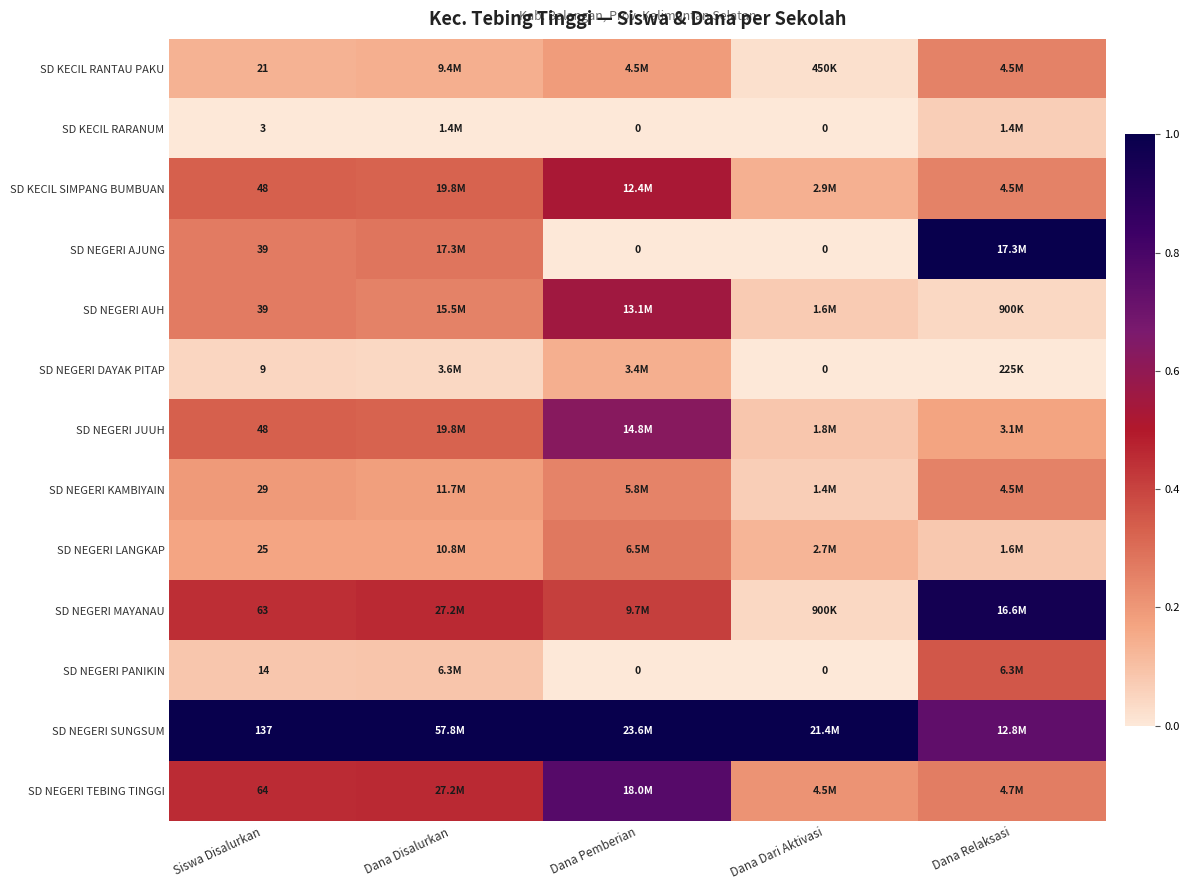

List the labels in order of SD KECIL SIMPANG BUMBUAN value, smallest first.

Dana Dari Aktivasi, Dana Relaksasi, Dana Disalurkan, Siswa Disalurkan, Dana Pemberian